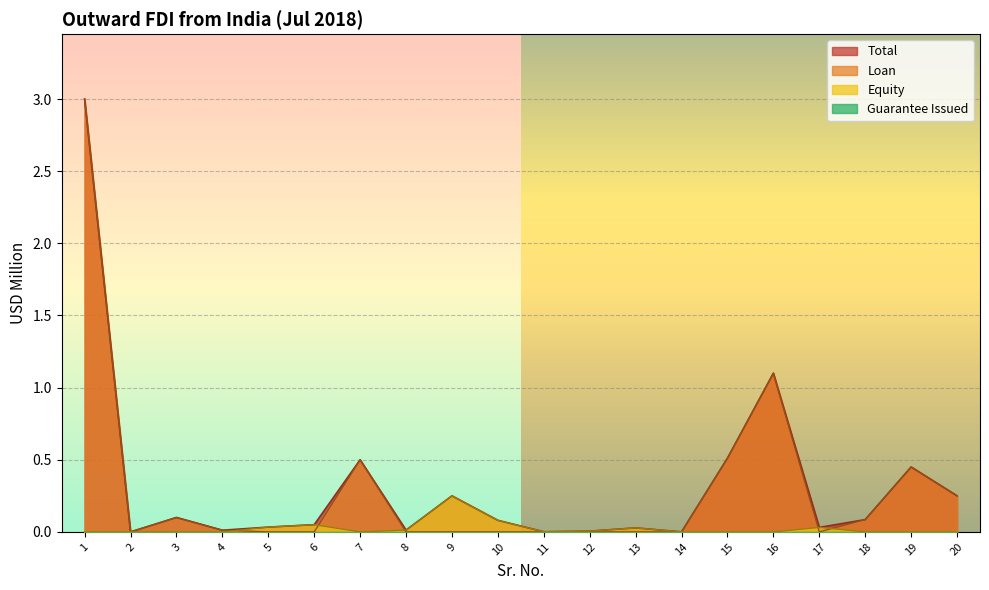

At which category does Equity reach its first local peak?

6